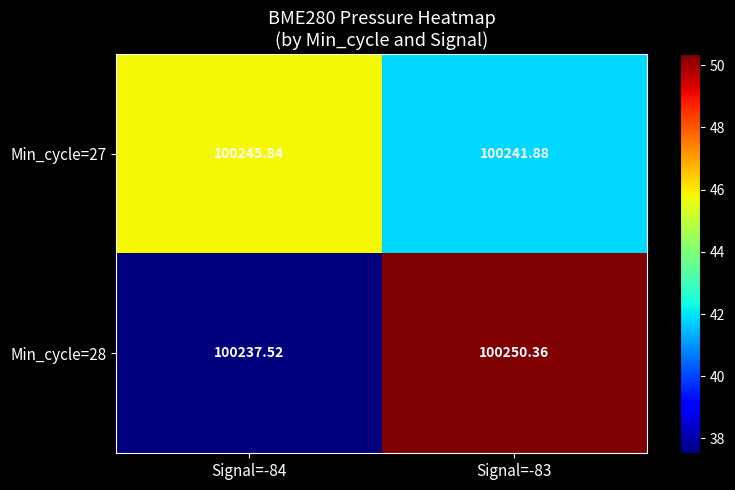

Is the value of Min_cycle=28 at Signal=-84 greater than the value of Min_cycle=27 at Signal=-84?

No